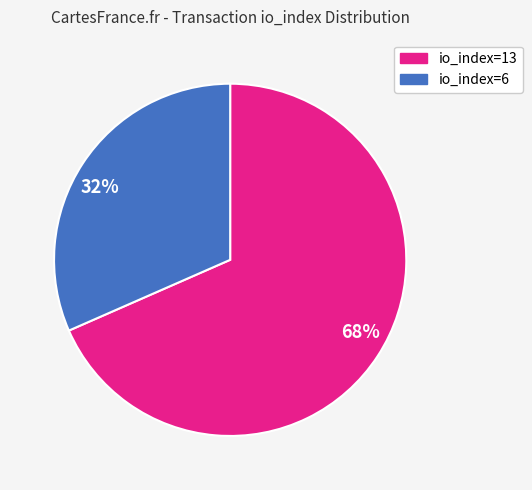

Is io_index=6 the majority of the pie?

No